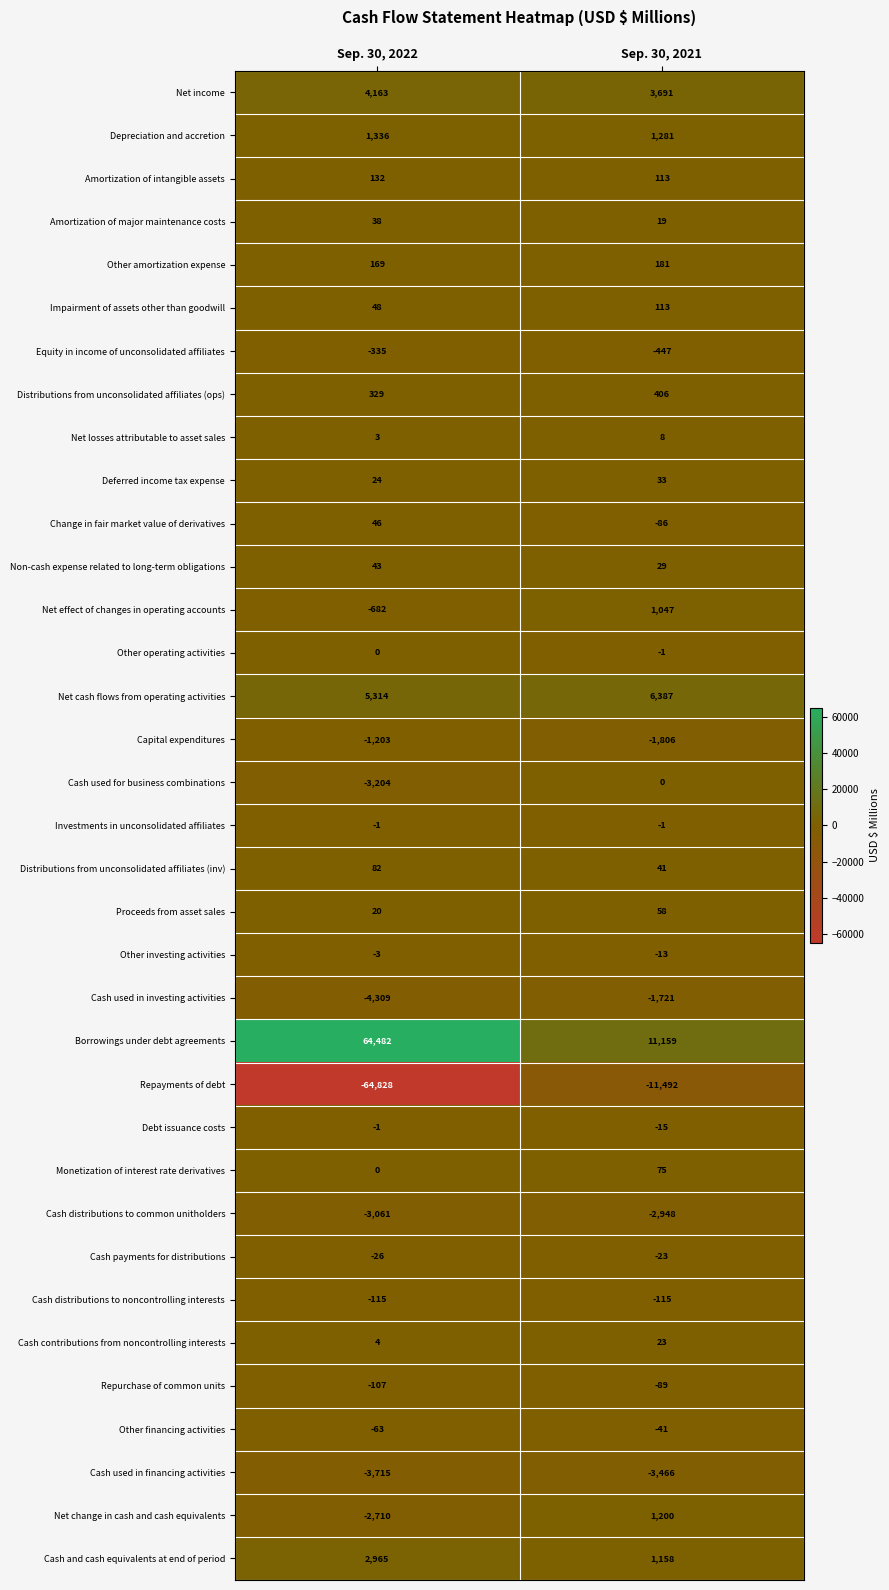

What is the greatest value displayed?

64482